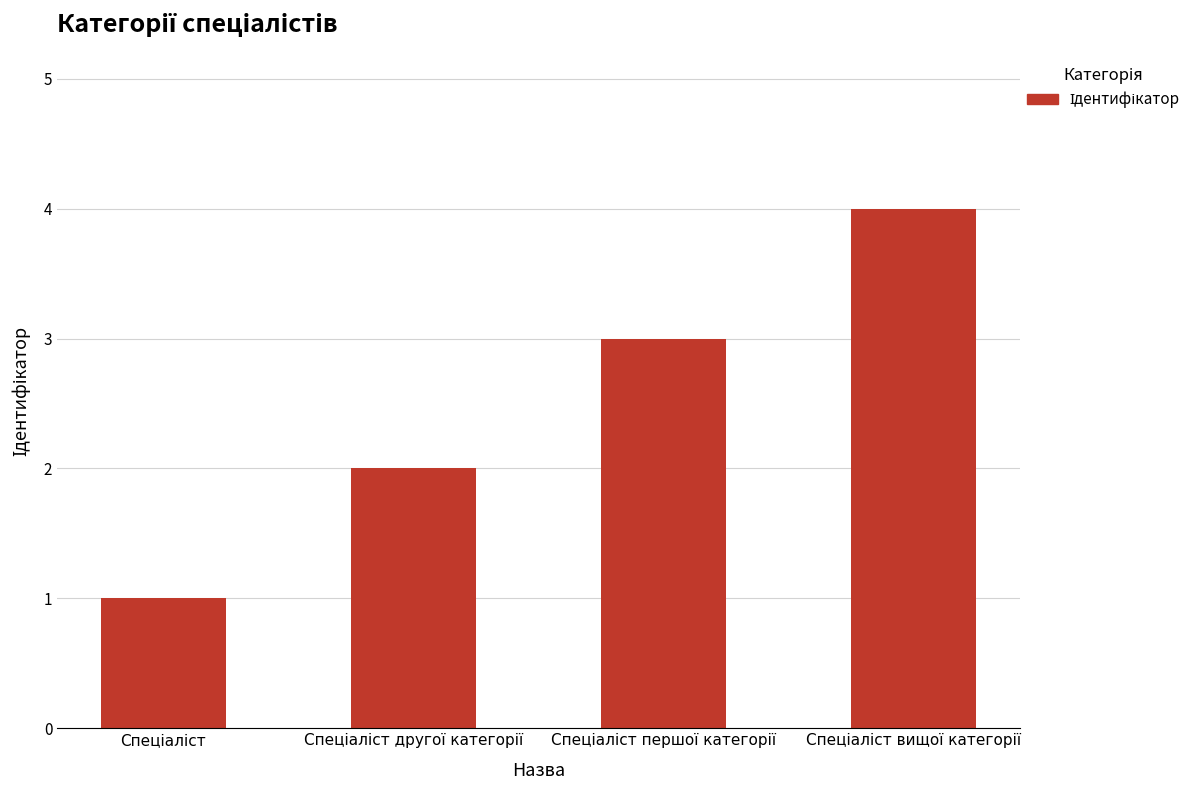

What is the greatest value displayed?

4